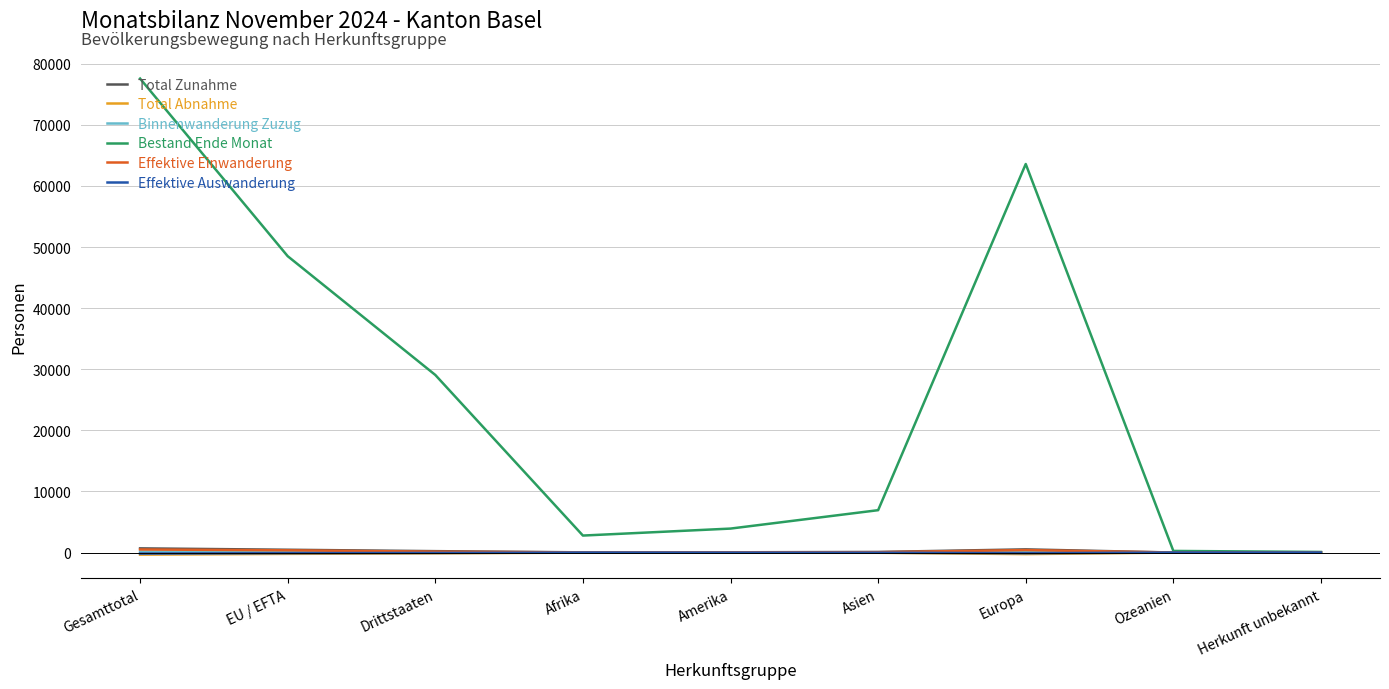

How many distinct data groups are displayed?

6